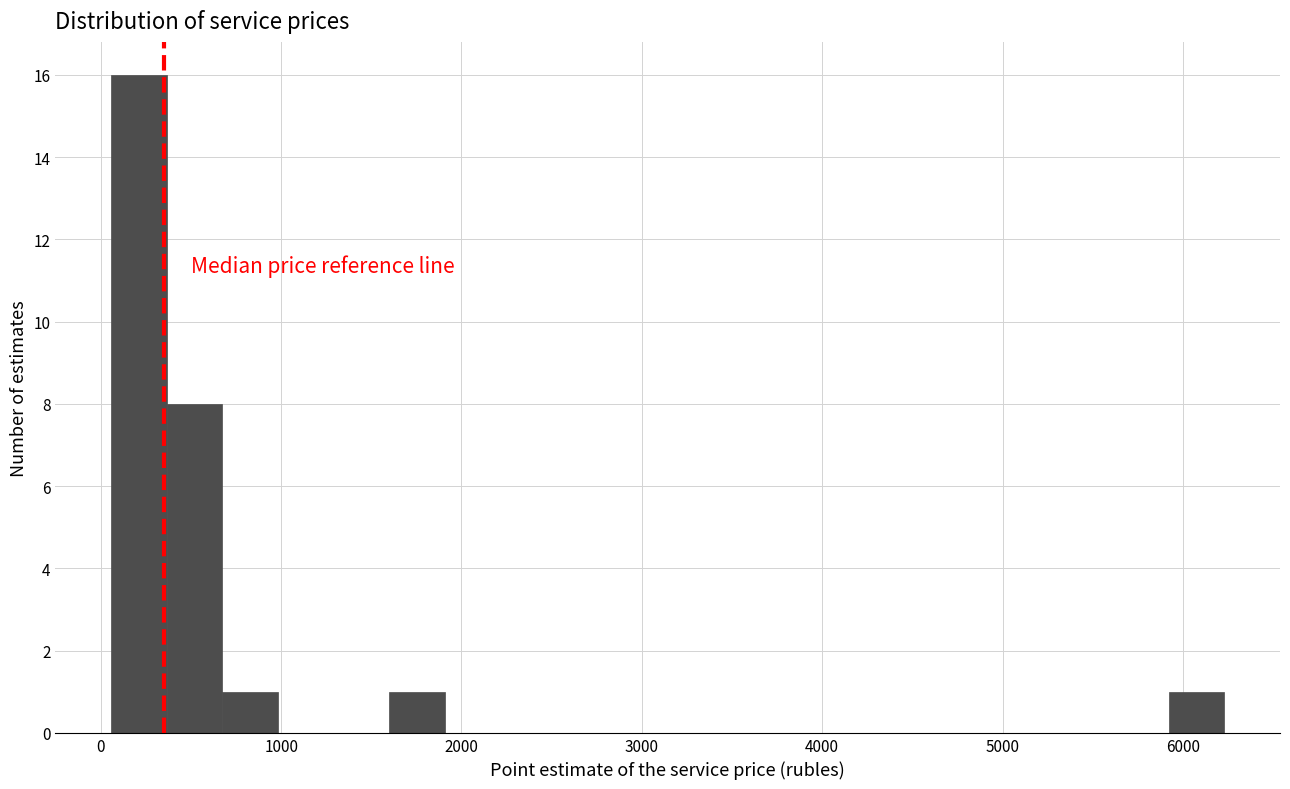

Around what value on the x-axis is the tallest bar? Give the approximate position of its centre, as read against the axis.

200